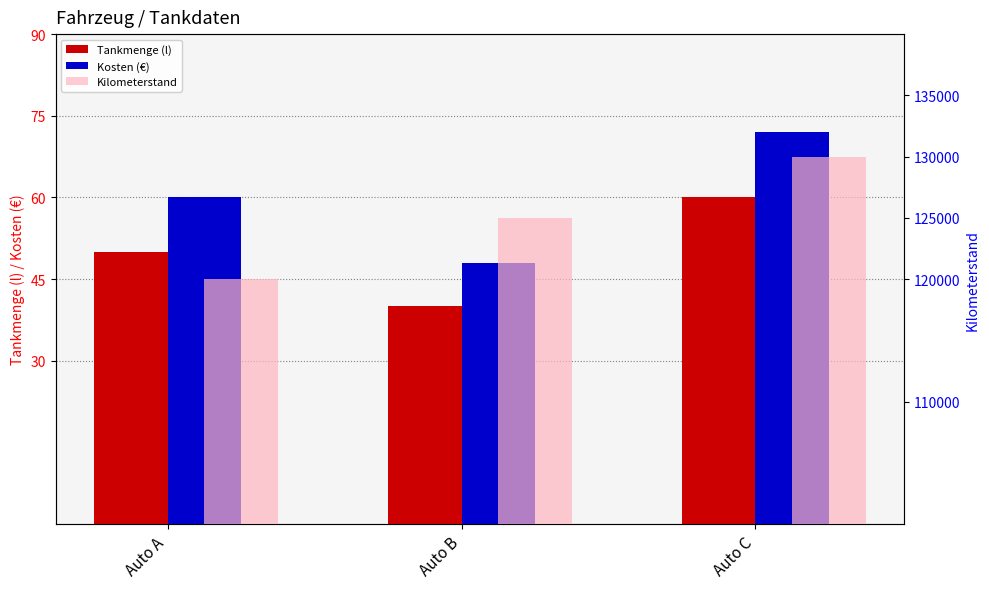

What is the approximate value of Tankmenge (l) at Auto B?

40